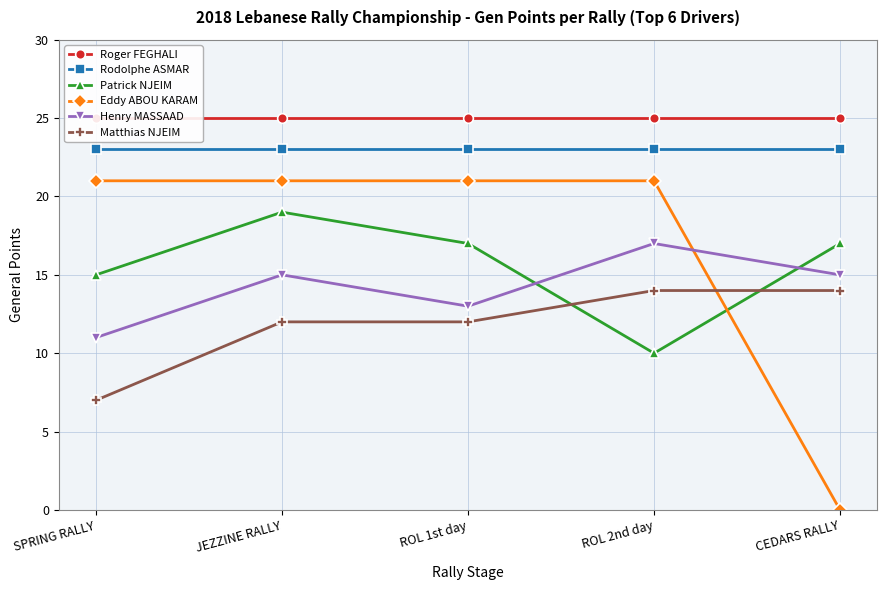

How many data points does each series have?

5